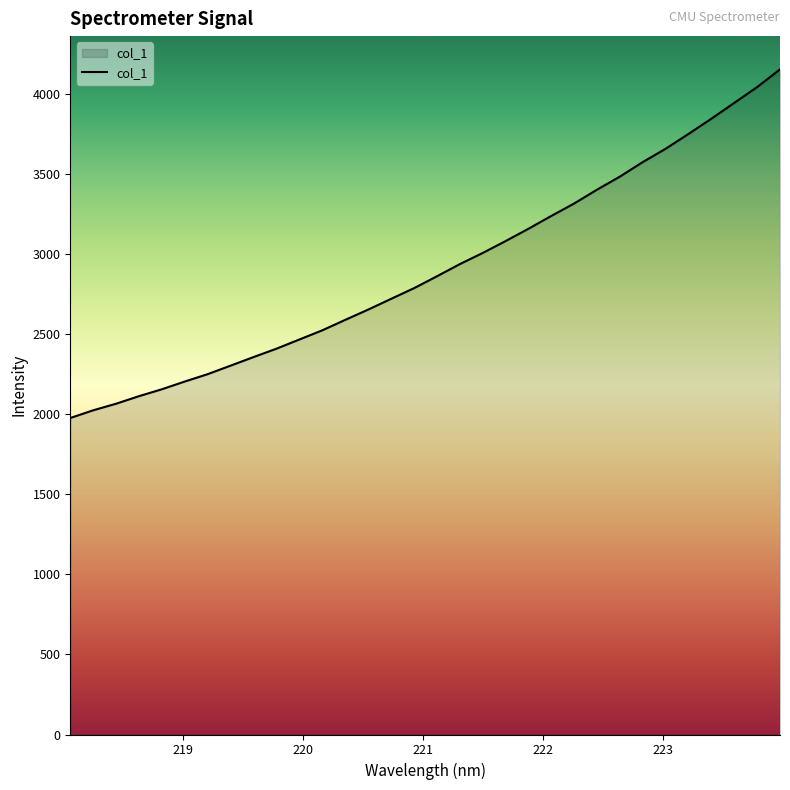

What is the difference between the maximum and minimum values?

2178.6